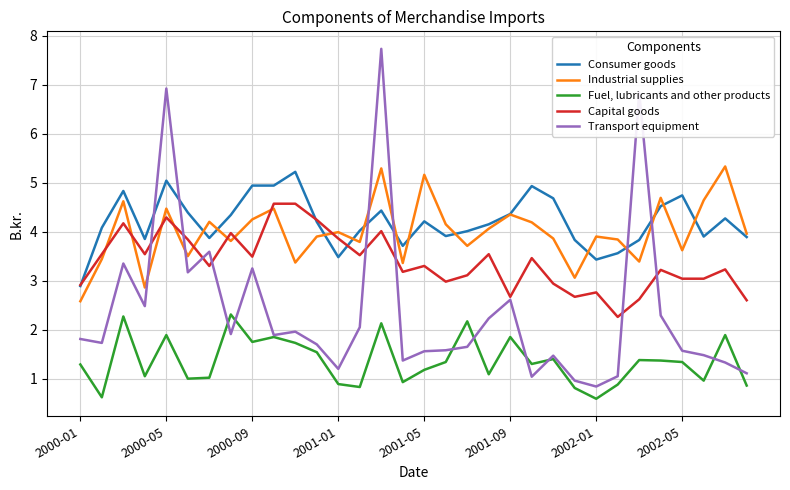

What is the minimum value shown in the chart?

0.6